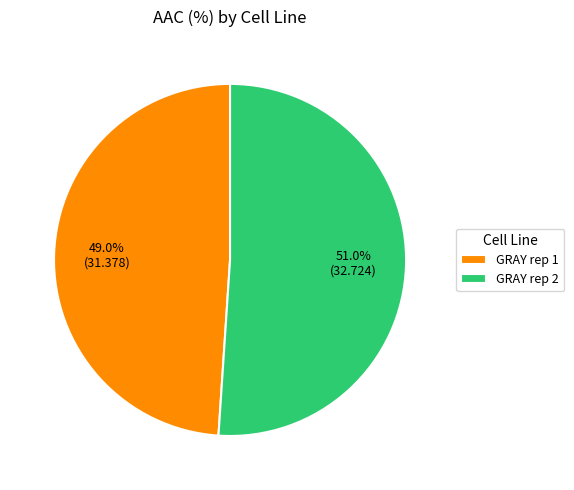

To the nearest percent, what percentage of the pie is GRAY rep 2?

51%